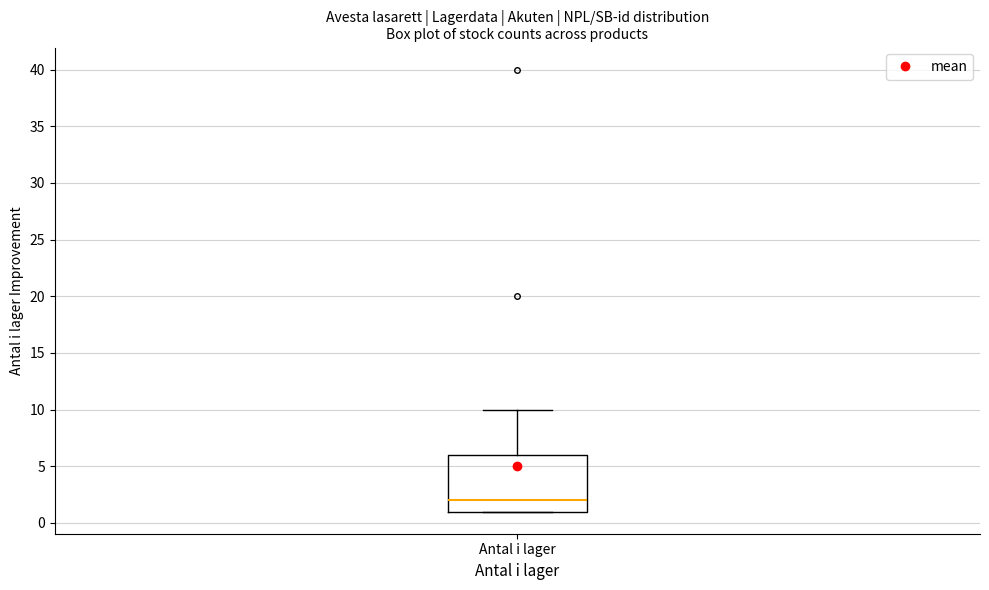

Where does the median line of the box for Antal i lager sit on the y-axis? The values are not printed on the chart, so give them approximately, as read against the axis.

2